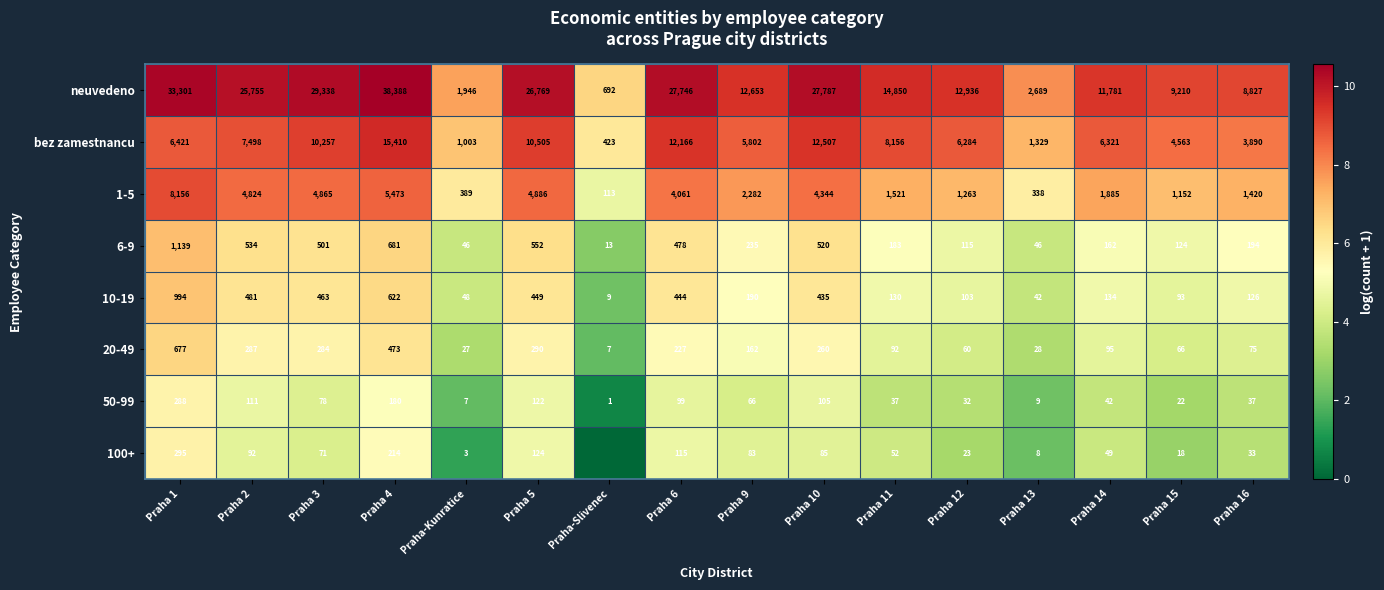

The 6-9 series shows 7.5 at Praha 16. True or false?

False